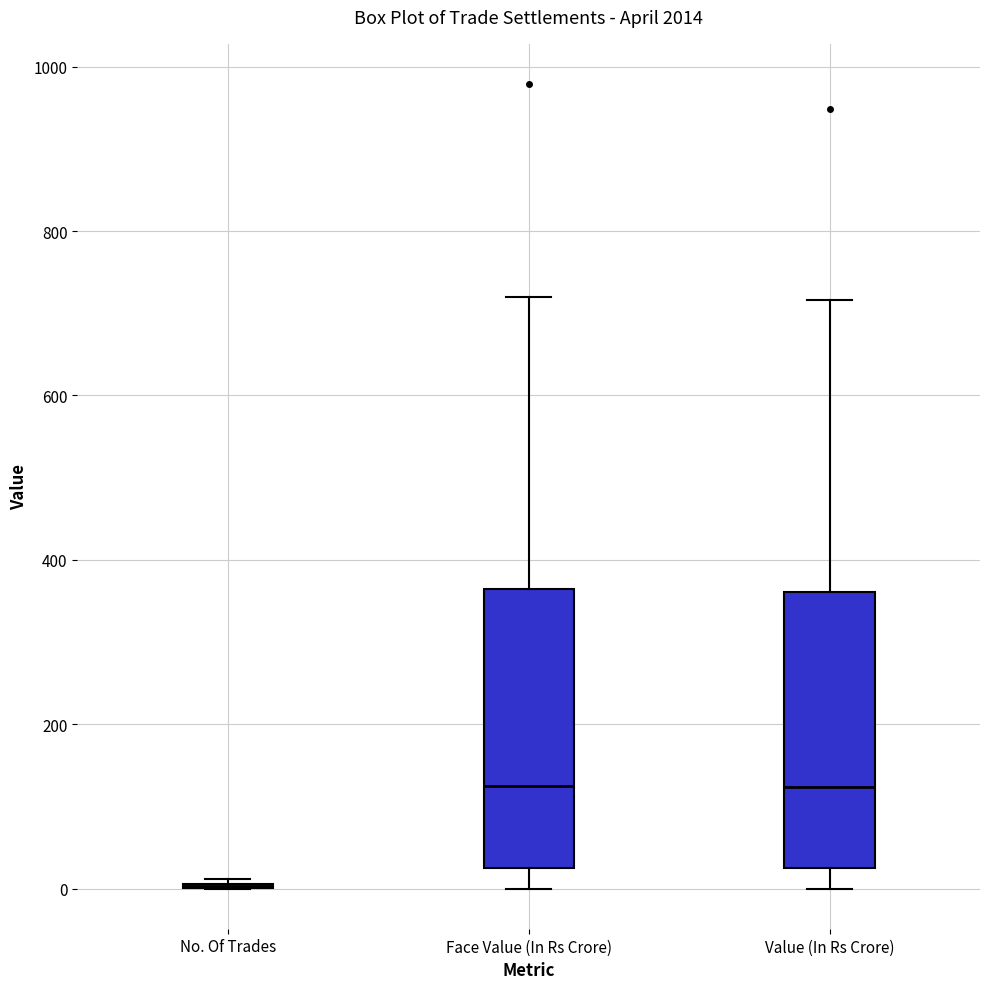

Where does the upper whisker of the box for Face Value (In Rs Crore) end on the y-axis? The values are not printed on the chart, so give them approximately, as read against the axis.

720